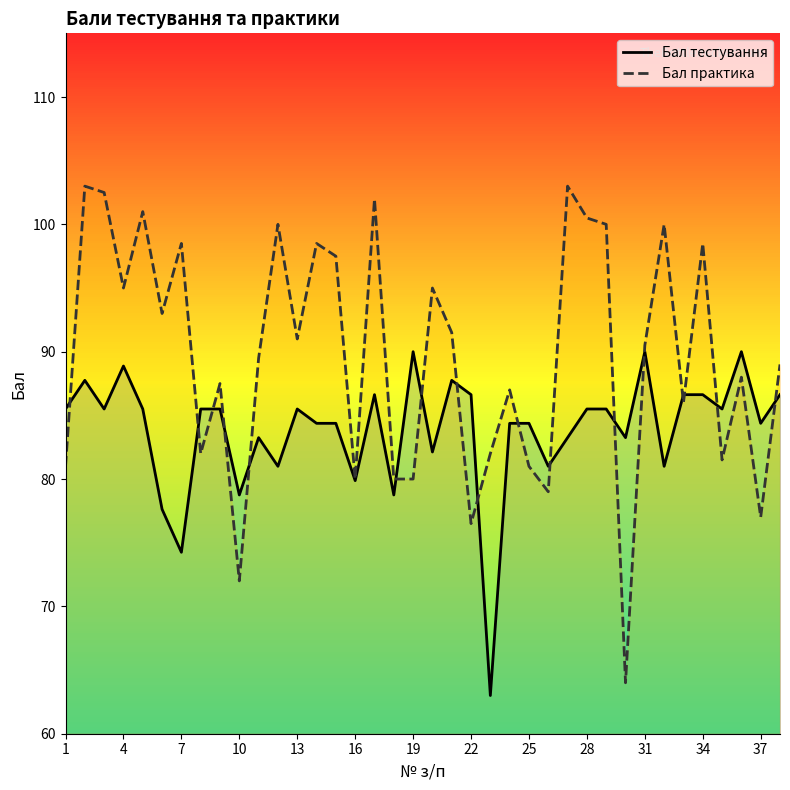

What is the value of the Бал тестування point at the 4th from the left?

88.9